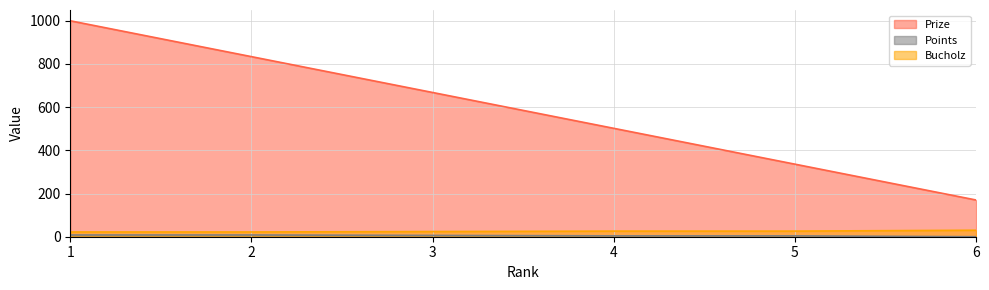

List the labels in order of Points value, smallest first.

6, 4, 5, 3, 1, 2